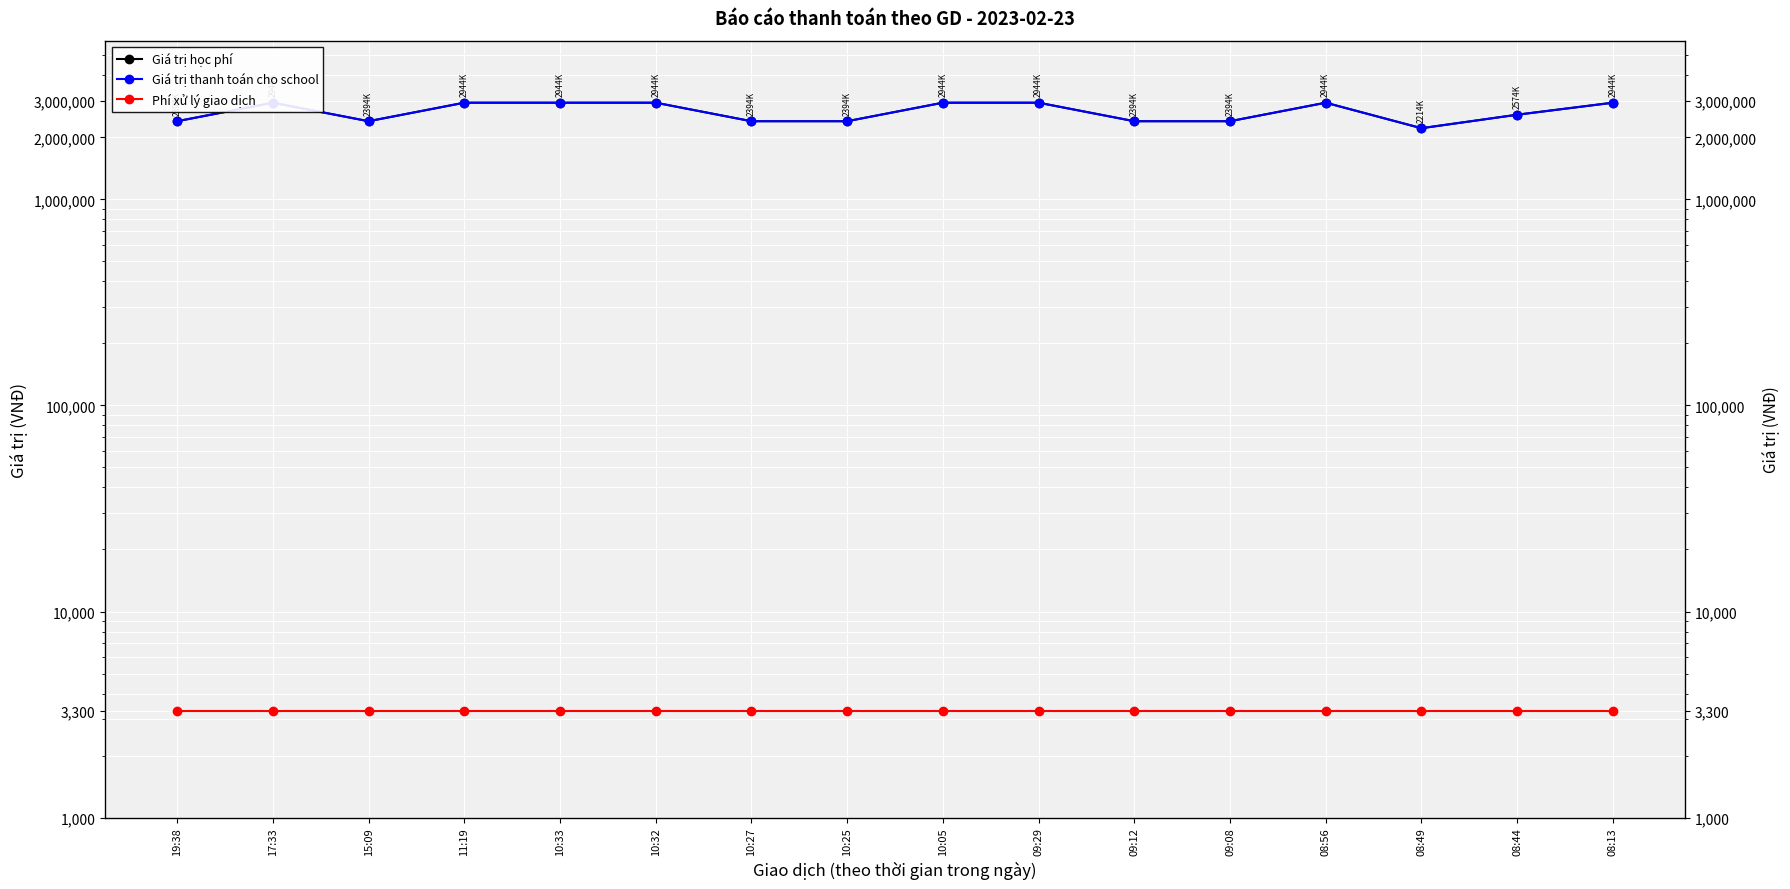

Reading left to right, list all the values displayed in this chart.

Giá trị học phí: 2394000	2944000	2394000	2944000	2944000	2944000	2394000	2394000	2944000	2944000	2394000	2394000	2944000	2214000	2574000	2944000
Giá trị thanh toán cho school: 2394000	2944000	2394000	2944000	2944000	2944000	2394000	2394000	2944000	2944000	2394000	2394000	2944000	2214000	2574000	2944000
Phí xử lý giao dịch: 3300	3300	3300	3300	3300	3300	3300	3300	3300	3300	3300	3300	3300	3300	3300	3300